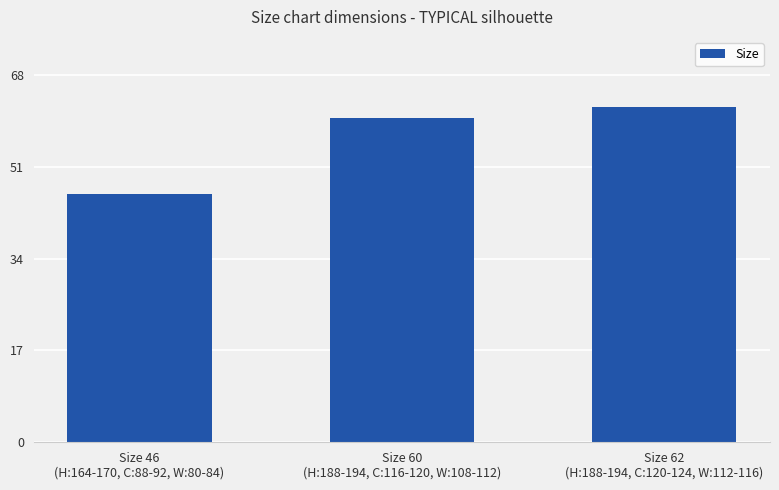

Which category has the highest value across all series?

Size 62
(H:188-194, C:120-124, W:112-116)